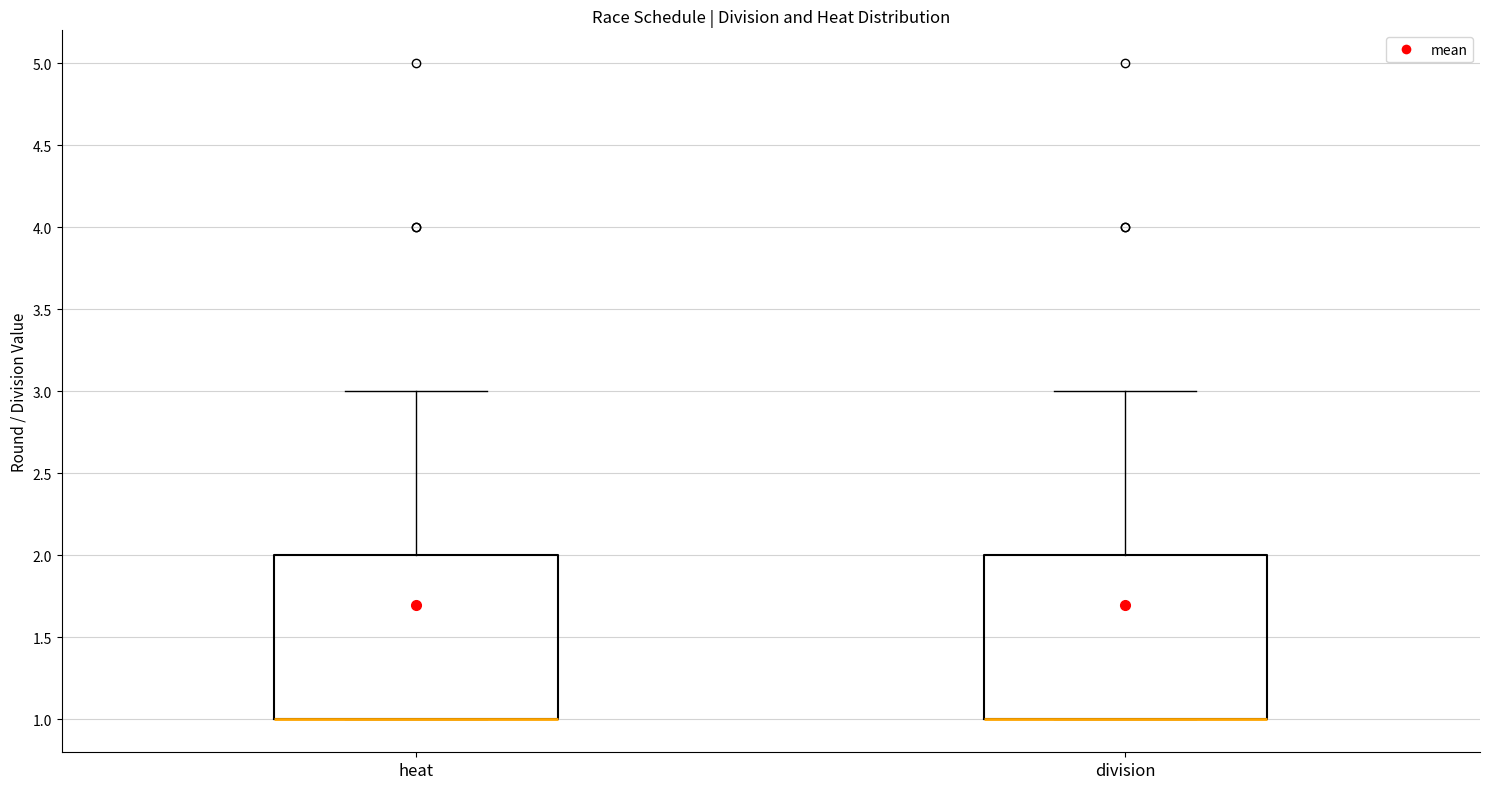

Reading left to right, read every box against the y-axis: the position of its median line, the range the box covers, and the ends of its whiskers. The values are not printed on the chart, so give them approximately, as read against the axis.

heat: median 1 (drawn on the box's lower edge), box 1 to 2, whiskers 1 to 3
division: median 1 (drawn on the box's lower edge), box 1 to 2, whiskers 1 to 3